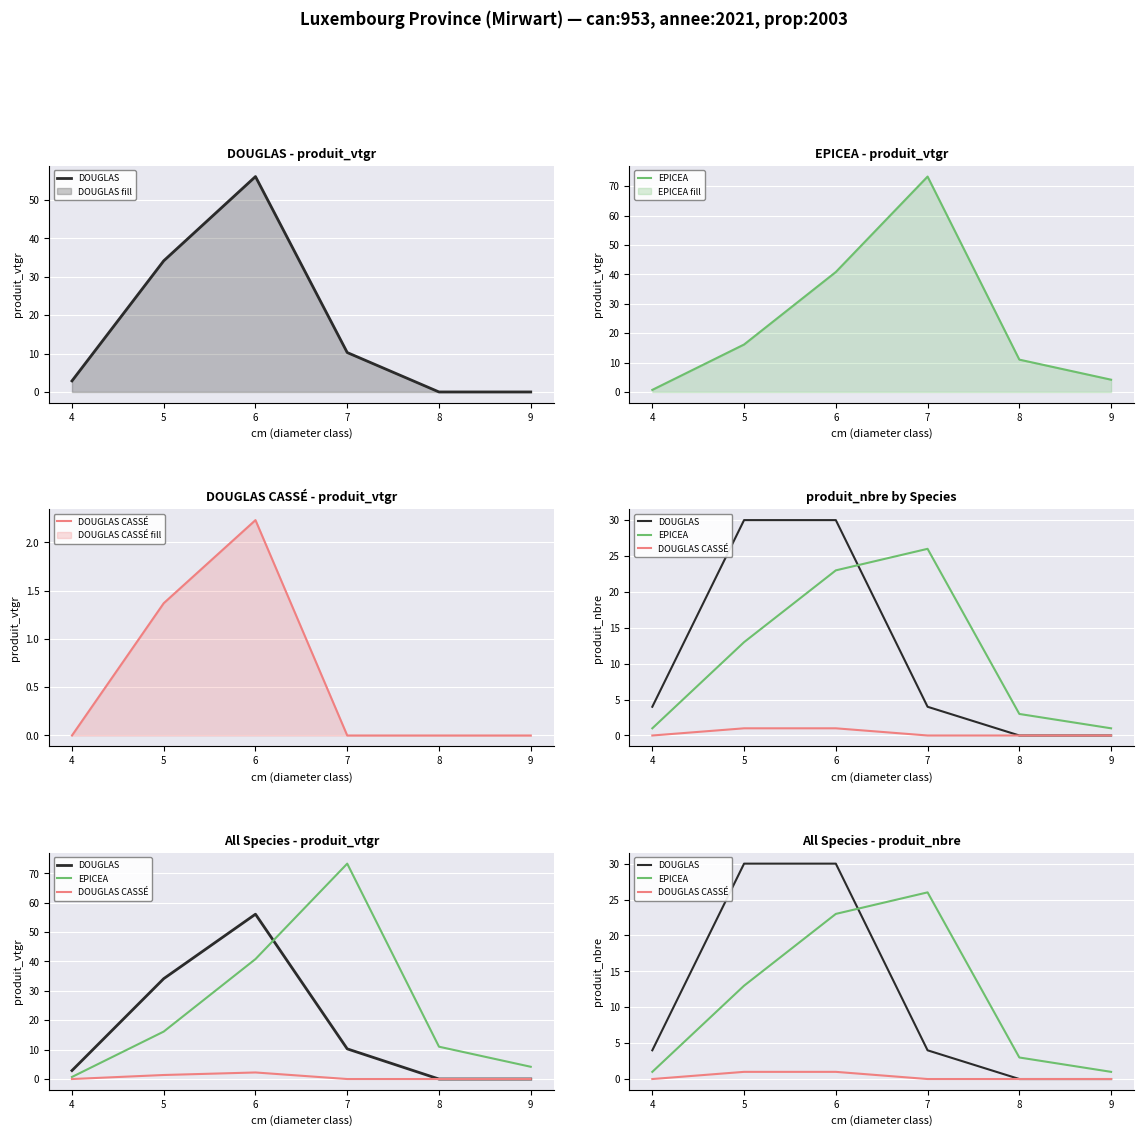

What value does the DOUGLAS series have at 5?

30